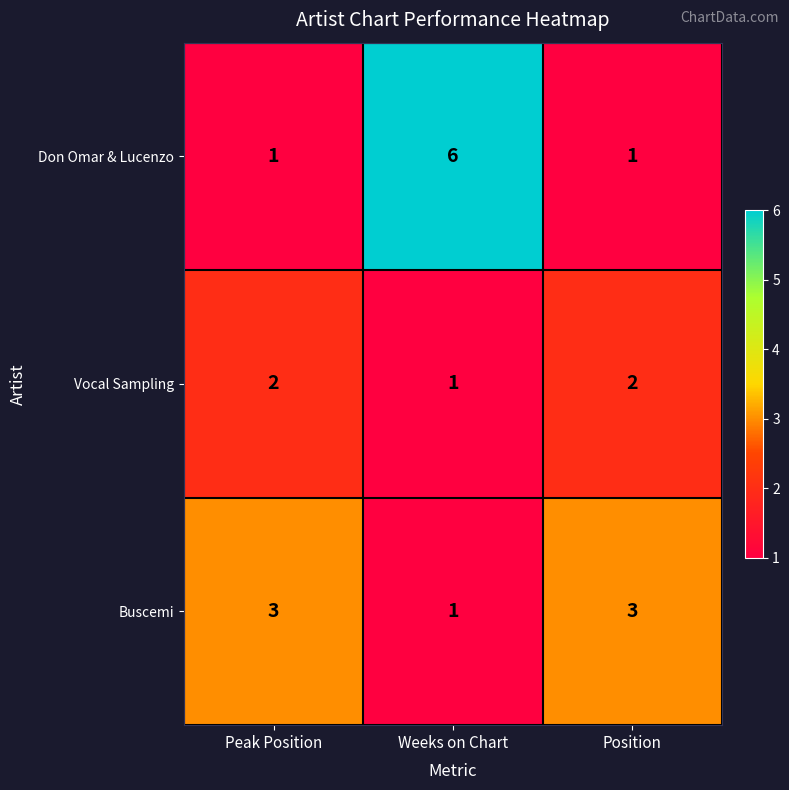

The Vocal Sampling series shows 2 at Weeks on Chart. True or false?

False